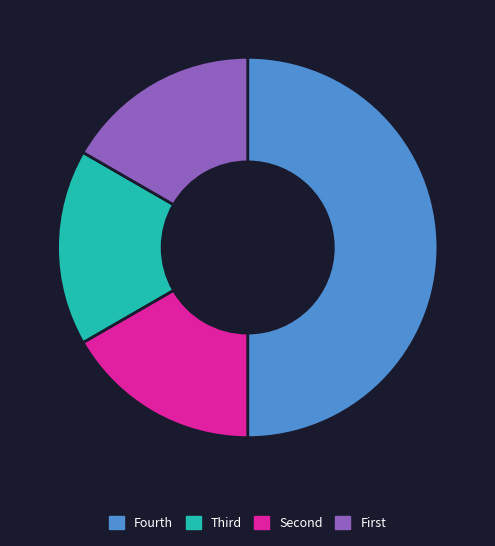

Is it true that Fourth is 50% of the pie?

True